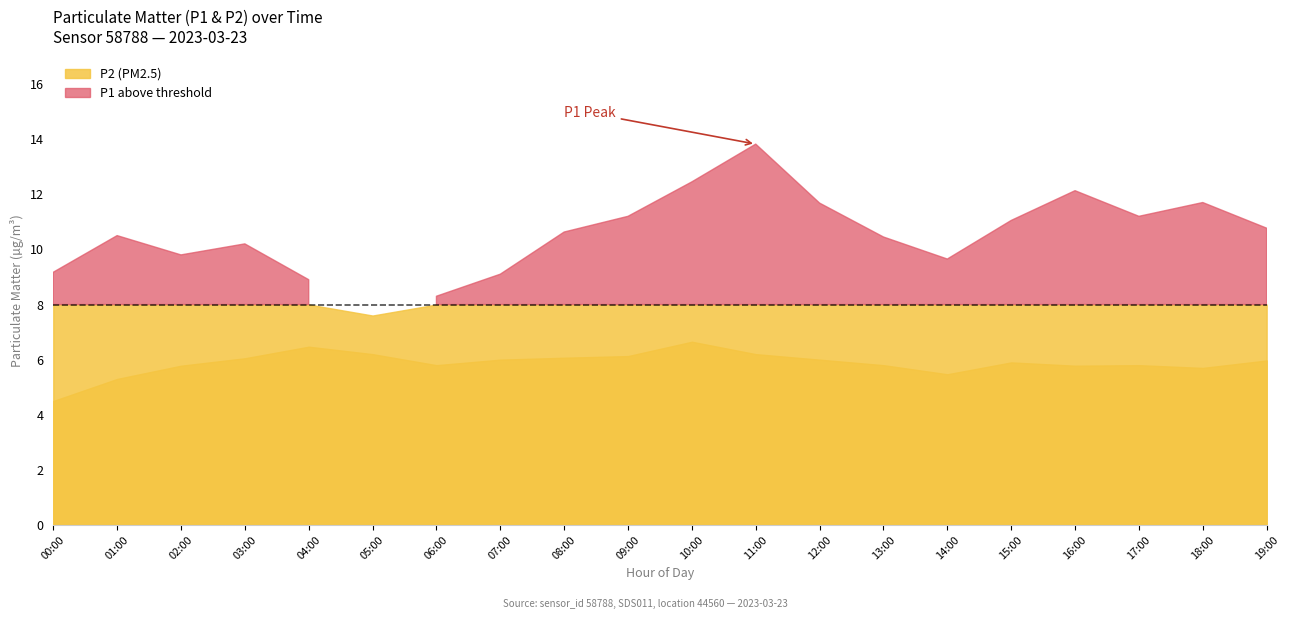

How many categories are shown in the chart?

20